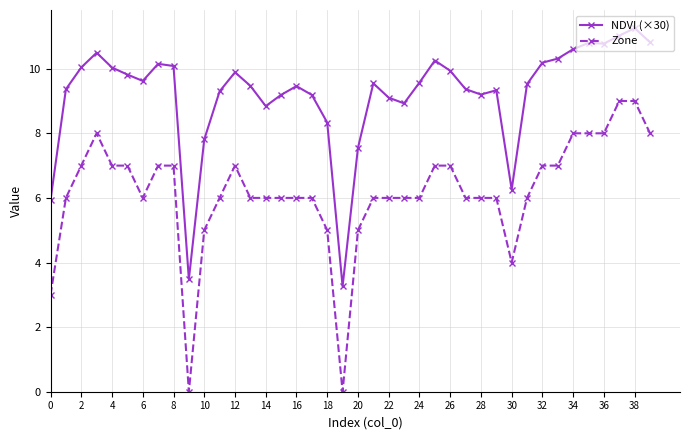

True or false: Zone and NDVI (×30) intersect in this chart.

False